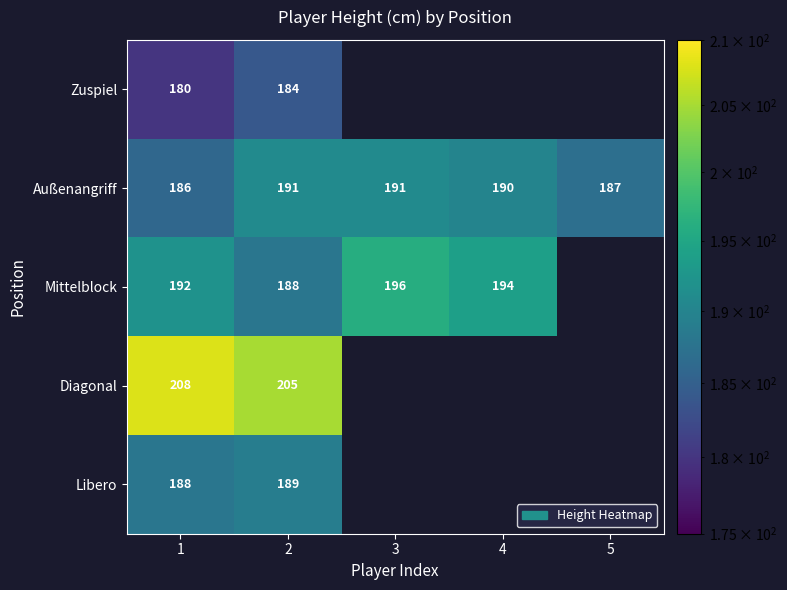

True or false: Diagonal has a value of 205 at 2.

True